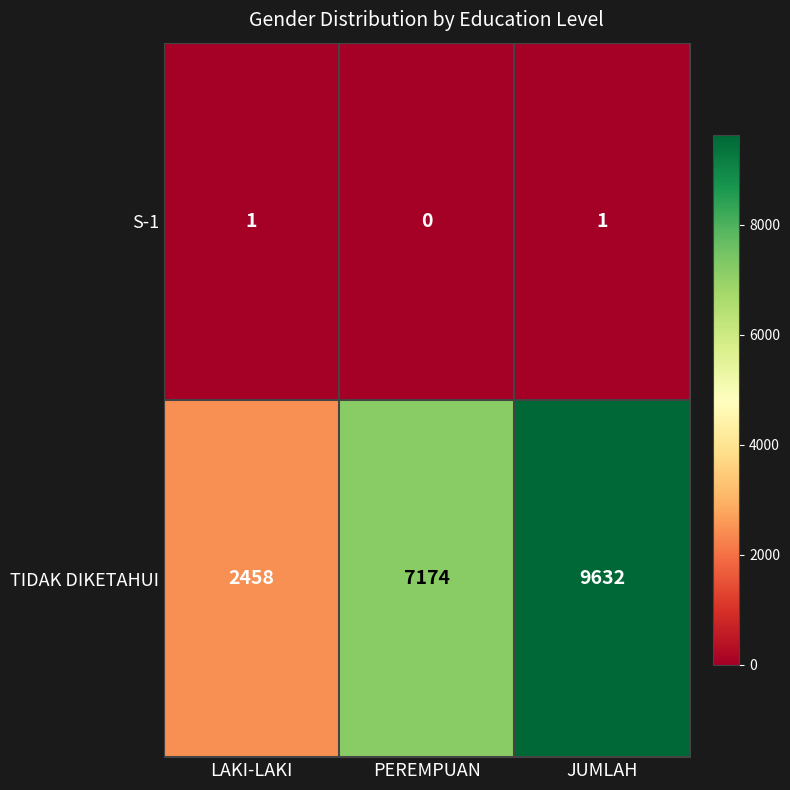

At which category is the sum across all series the highest?

JUMLAH